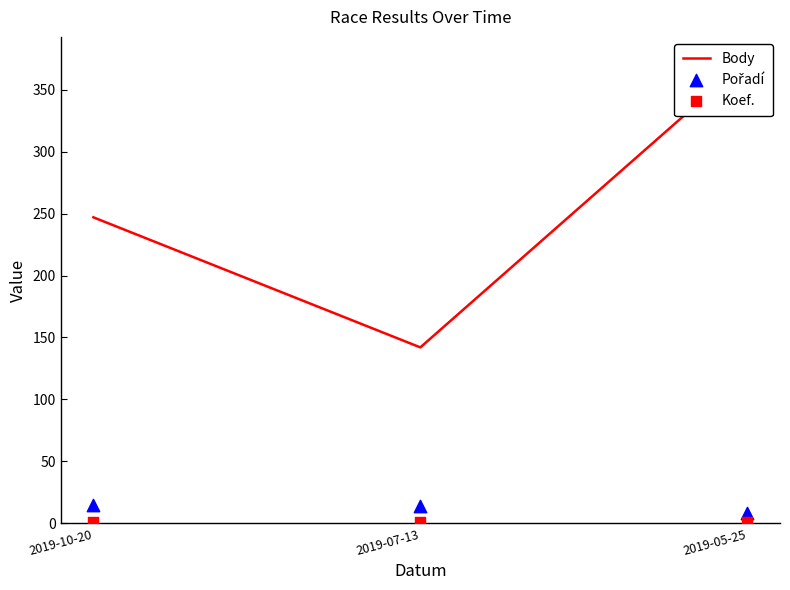

At how many categories does at least one series exceed 36?

3